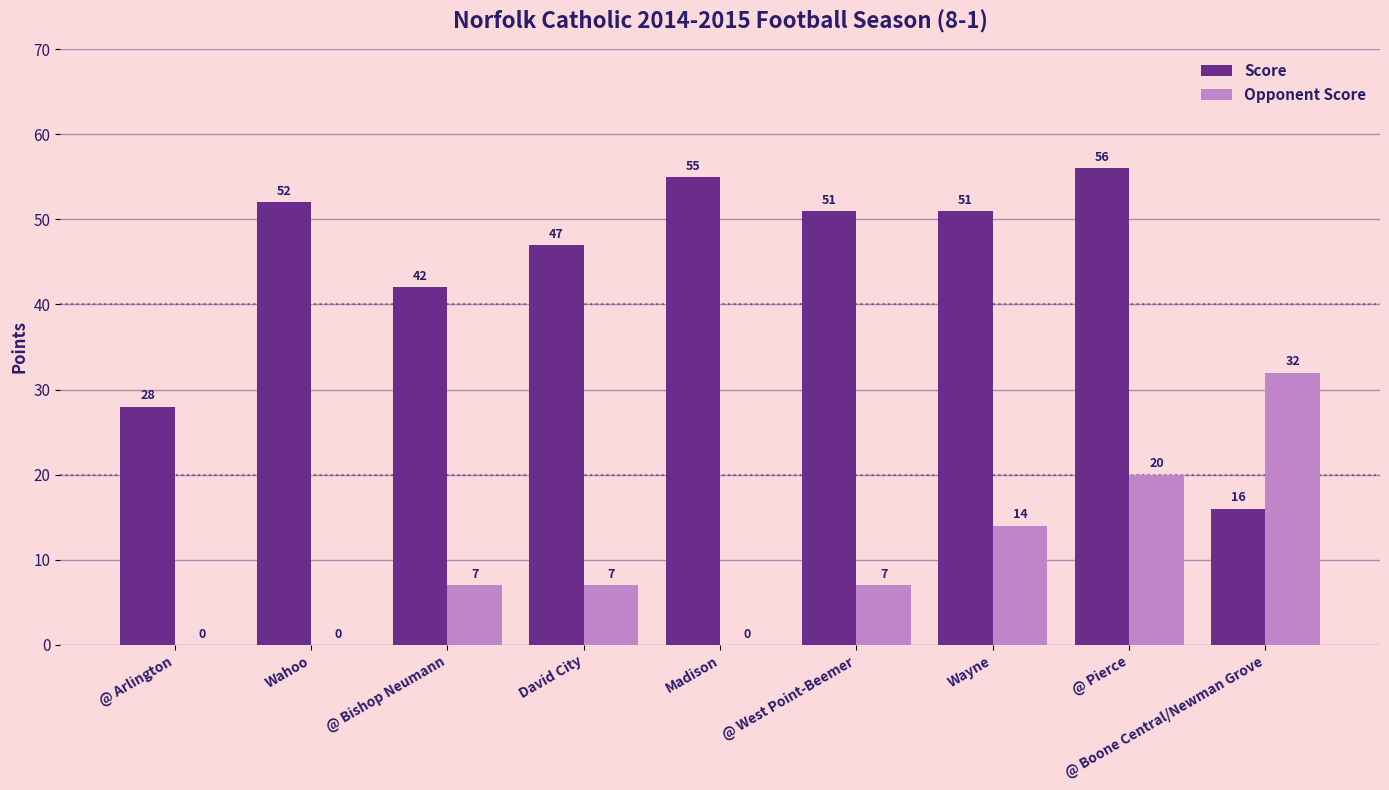

The Opponent Score series shows 20 at @ Pierce. True or false?

True